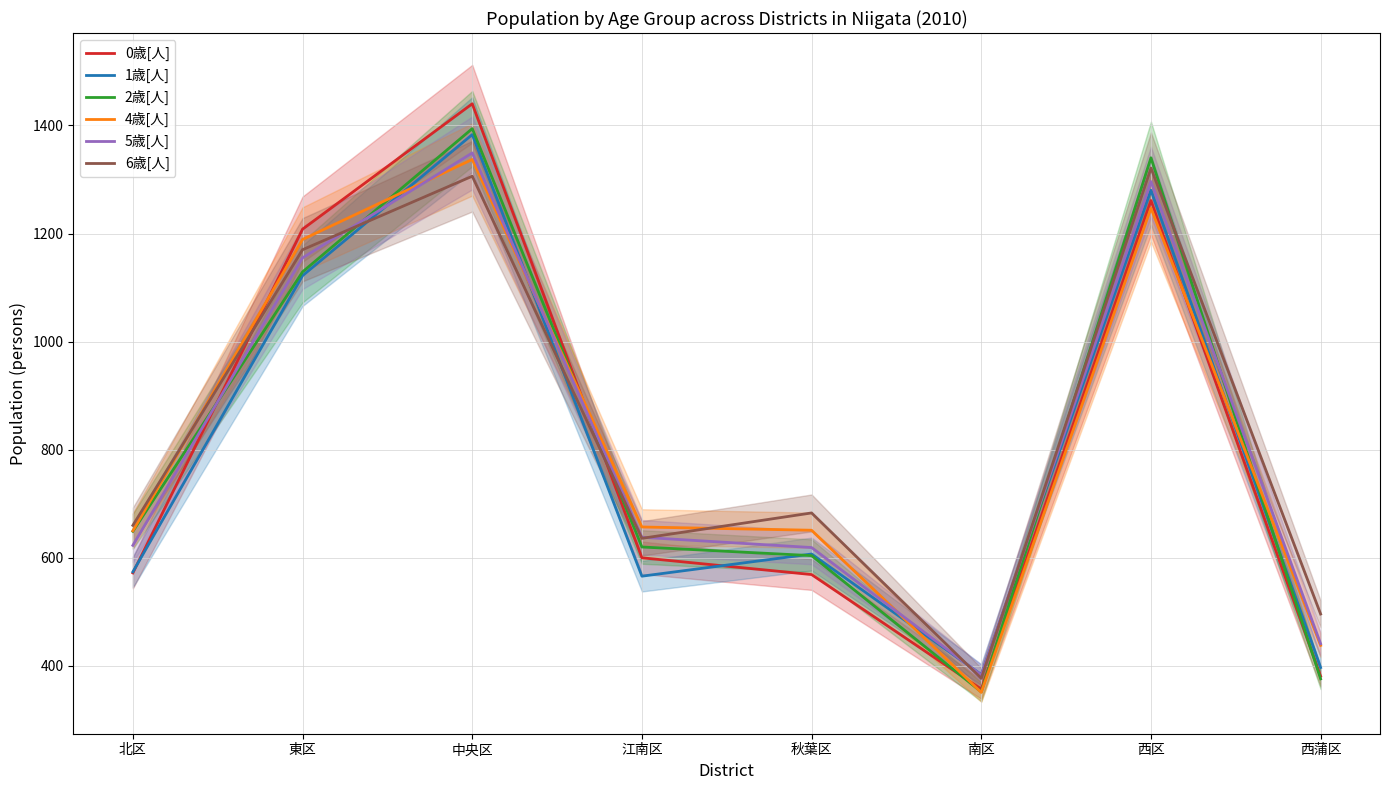

Which has a higher value, 東区 or 秋葉区?

東区